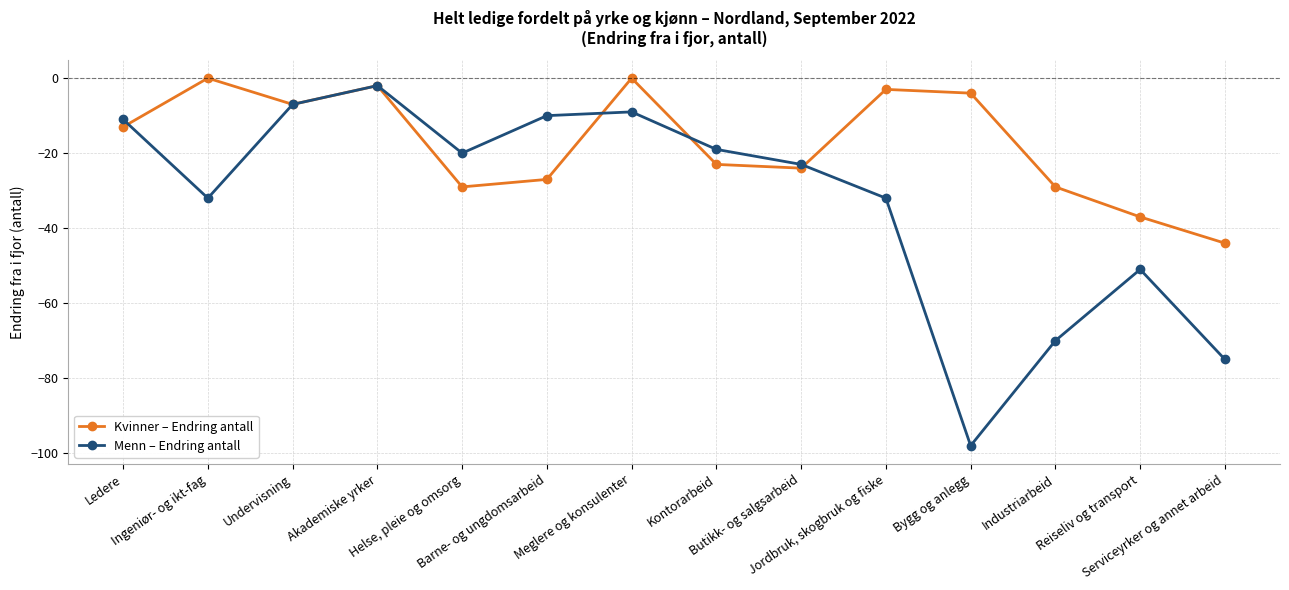

Count the number of data series in this chart.

2